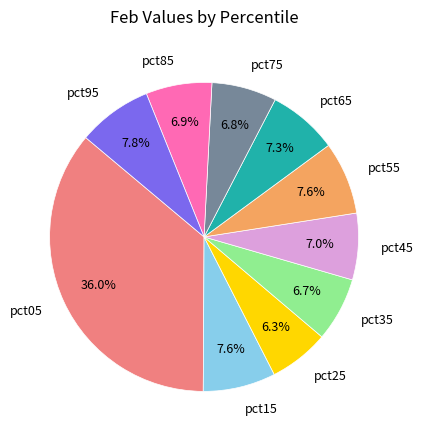

Is there a majority slice in this chart?

No